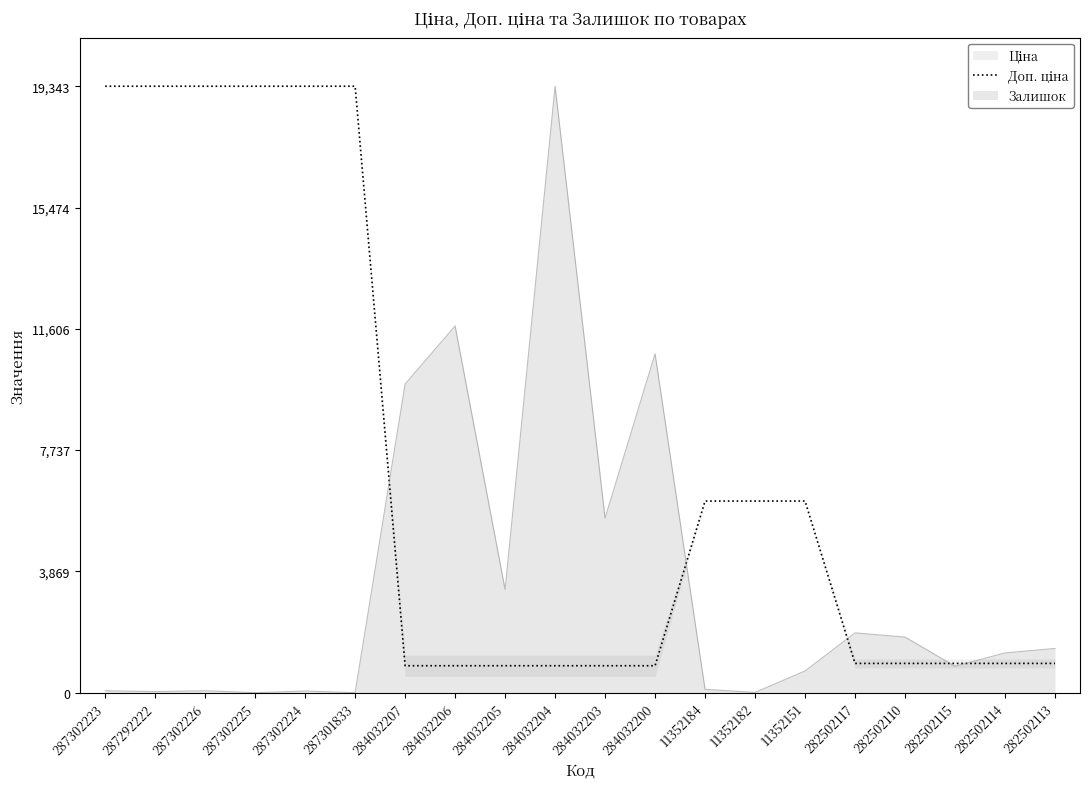

What is the difference between the values at 287302224 and 282502115?

18409.2